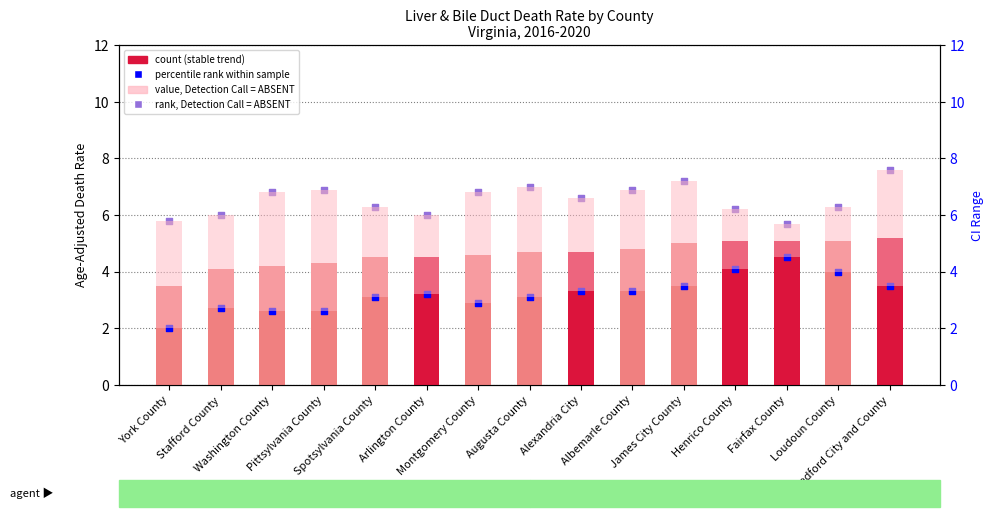

Which series reaches the maximum Y coordinate?

Upper CI (rank, ABSENT)